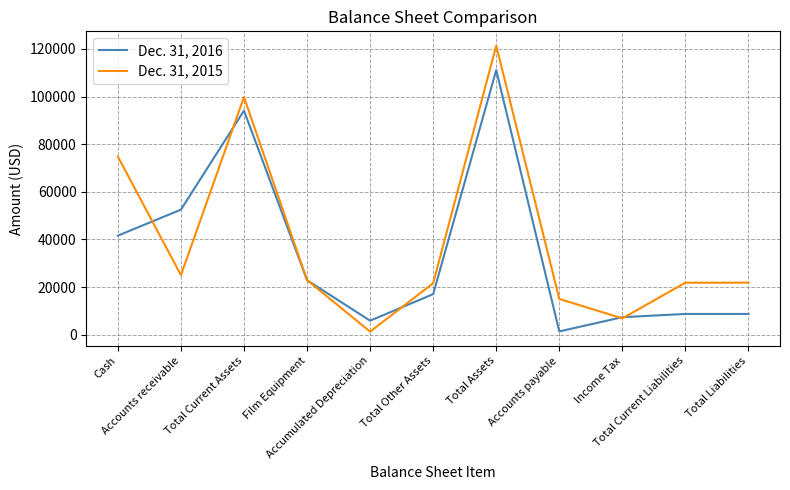

How many series are shown in this chart?

2